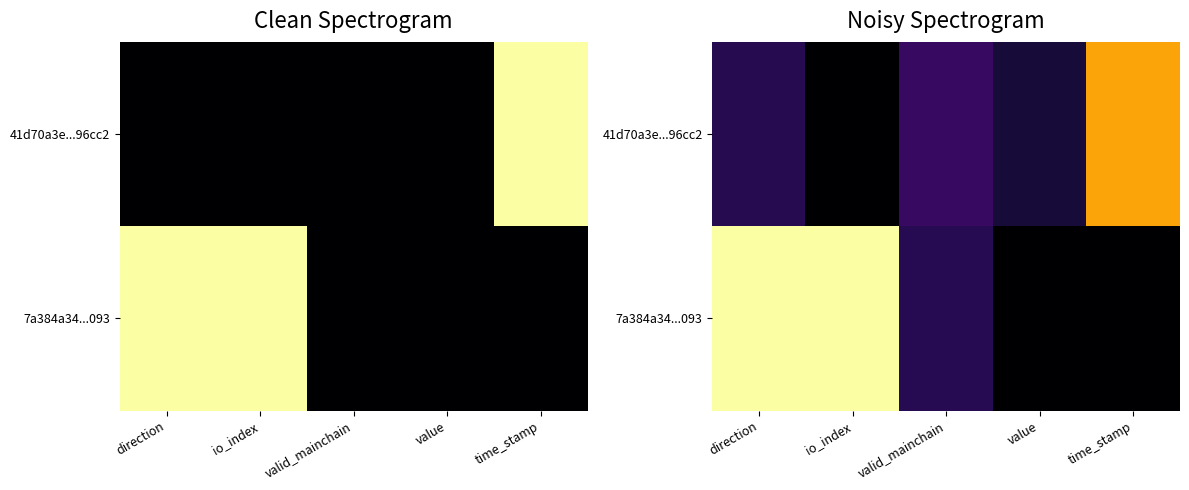

How many values in 7a384a34...093 are above zero?

3